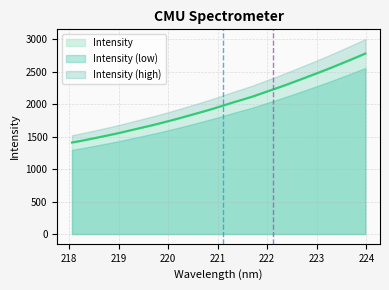

Reading left to right, transcribe all the data shown in this chart.

218.0596=1410.8	218.2508=1437.7	218.442=1466.6	218.6332=1497.2	218.8244=1527.1	219.0156=1558.6	219.2067=1592.8	219.3979=1627.0	219.589=1661.0	219.7801=1696.3	219.9712=1733.6	220.1623=1771.8	220.3533=1812.4	220.5444=1852.6	220.7354=1893.9	220.9264=1936.4	221.1174=1982.3	221.3083=2028.3	221.4993=2071.3	221.6902=2115.8	221.8812=2166.1	222.0721=2217.3	222.263=2267.6	222.4538=2320.4	222.6447=2374.7	222.8355=2430.0	223.0264=2485.2	223.2172=2541.5	223.408=2600.3	223.5987=2659.8	223.7895=2720.6	223.9802=2782.2